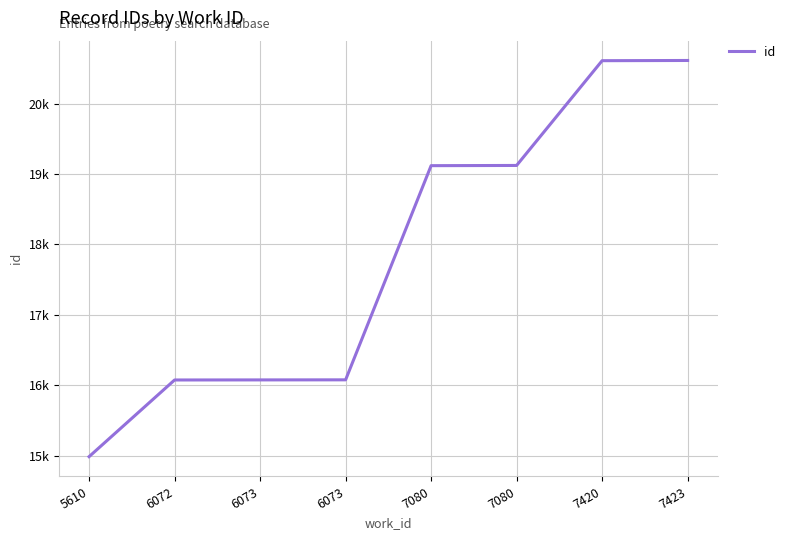

True or false: there are more than 0 points higher than both neighbors.

False